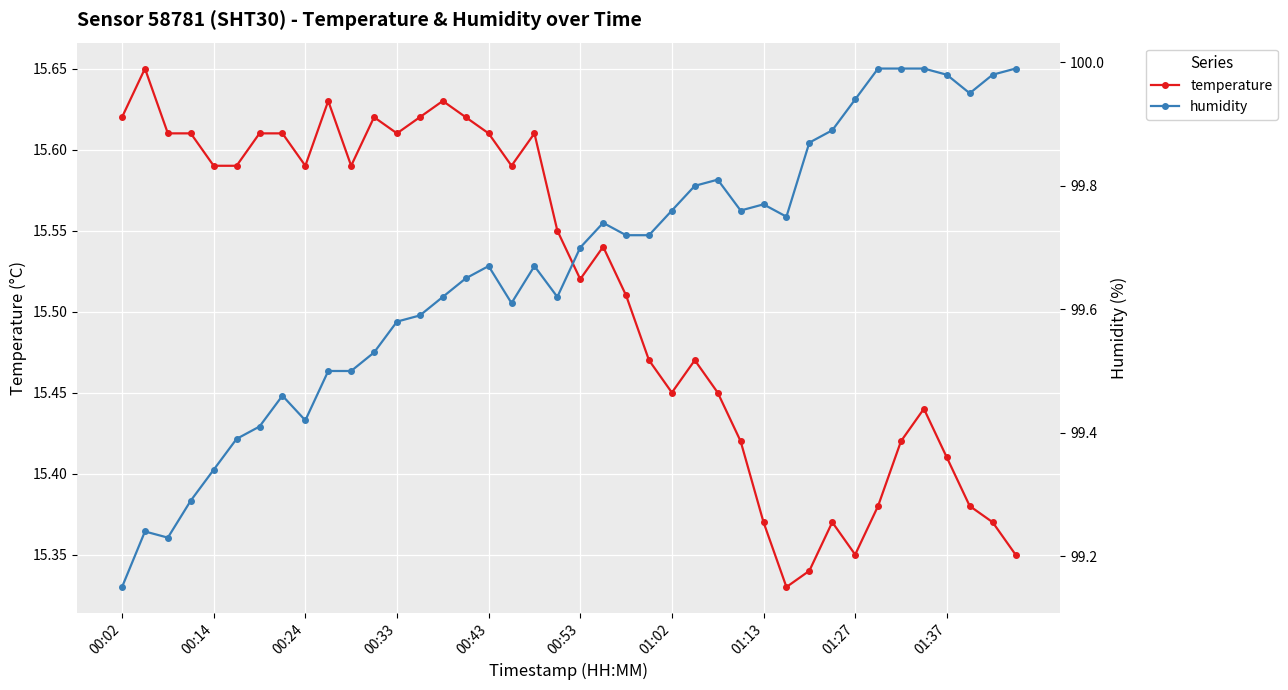

What is the sum of all temperature values?

620.5